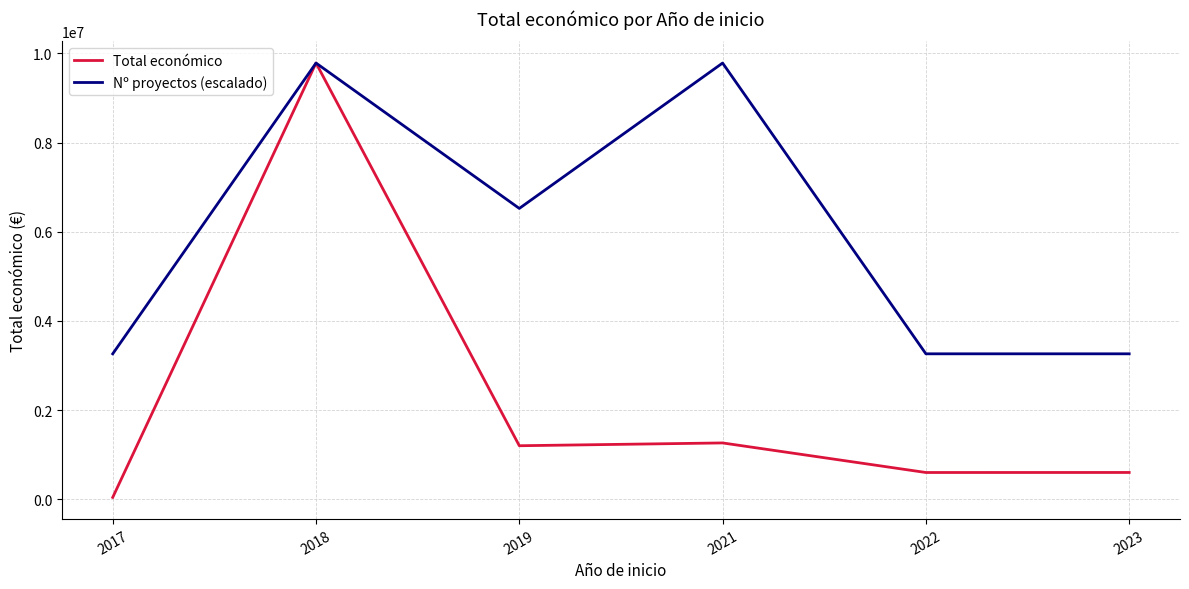

Where is the first local minimum for Nº proyectos (escalado)?

2019